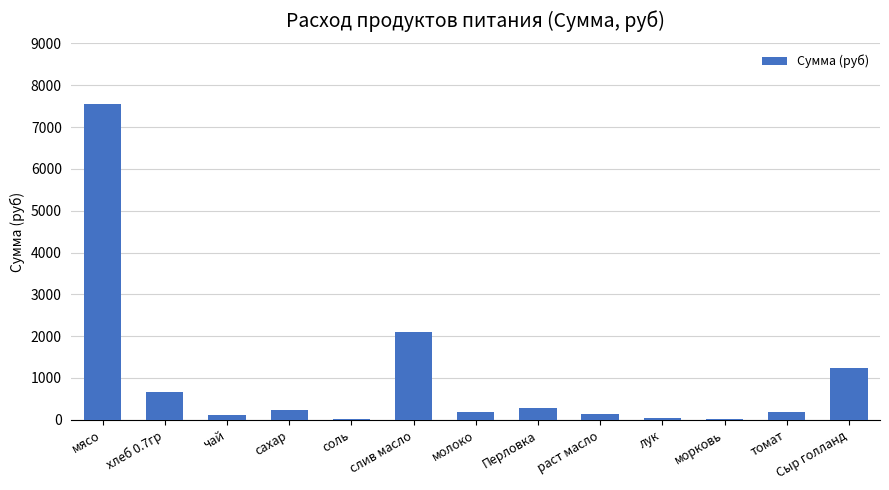

Approximately how many times larger is the value at чай compared to морковь?

4.0